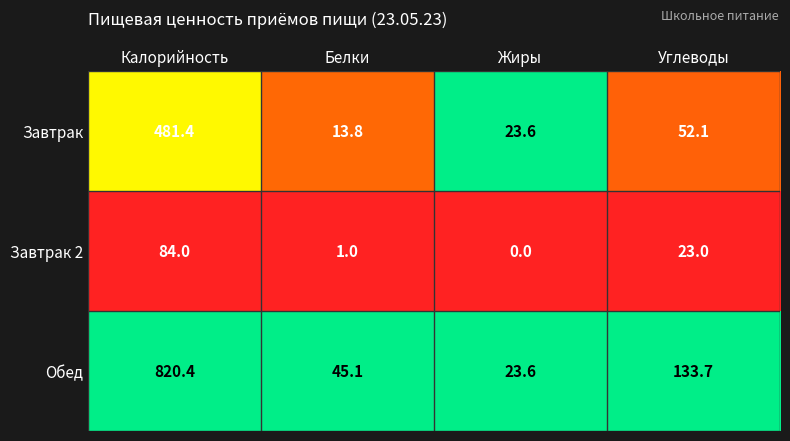

What is the sum of all Обед values?

1022.8